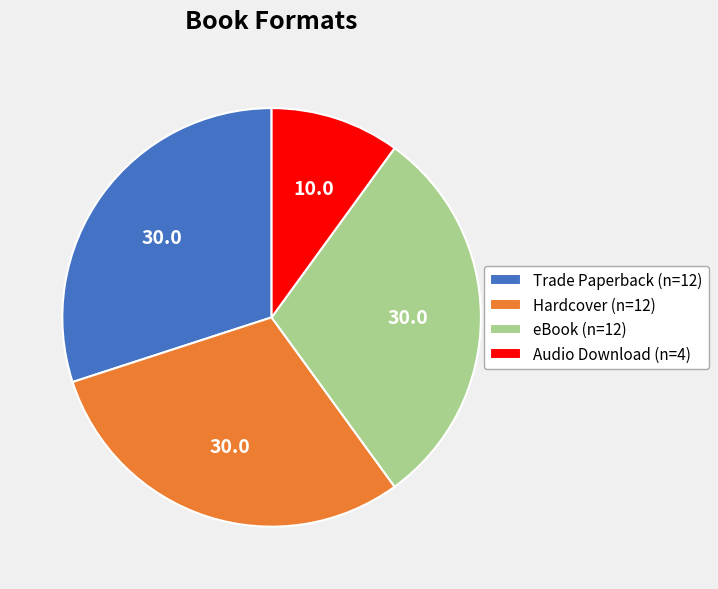

Does Audio Download (n=4) represent more than half of the total?

No